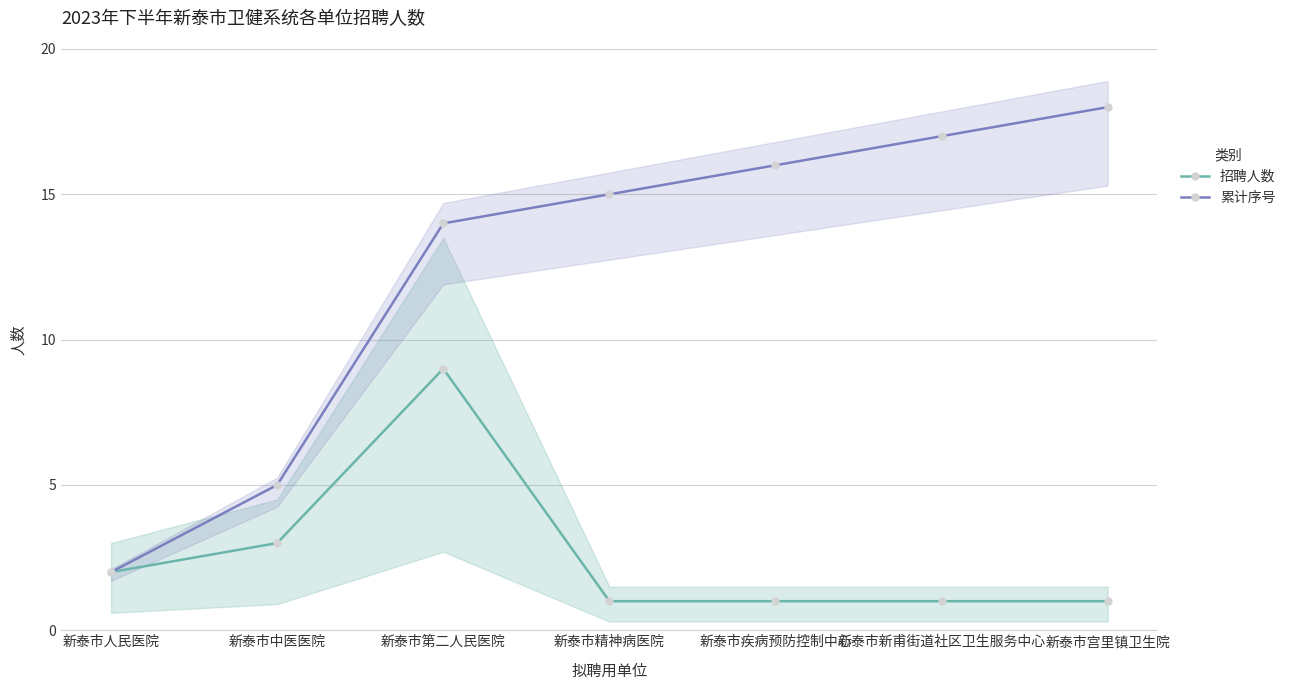

Reading right to left, what are all the values shown in this chart?

招聘人数: 新泰市宫里镇卫生院=1	新泰市新甫街道社区卫生服务中心=1	新泰市疾病预防控制中心=1	新泰市精神病医院=1	新泰市第二人民医院=9	新泰市中医医院=3	新泰市人民医院=2
累计序号: 新泰市宫里镇卫生院=18	新泰市新甫街道社区卫生服务中心=17	新泰市疾病预防控制中心=16	新泰市精神病医院=15	新泰市第二人民医院=14	新泰市中医医院=5	新泰市人民医院=2